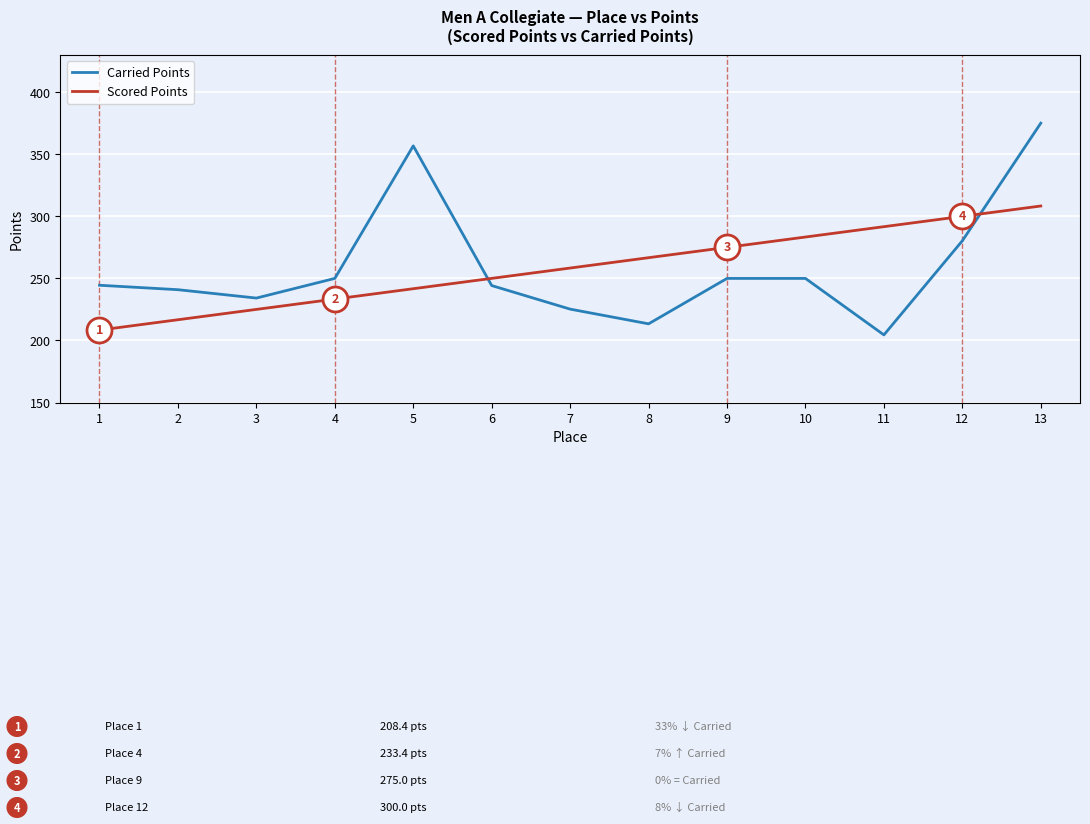

What is the sum of all Carried Points values?

3369.2